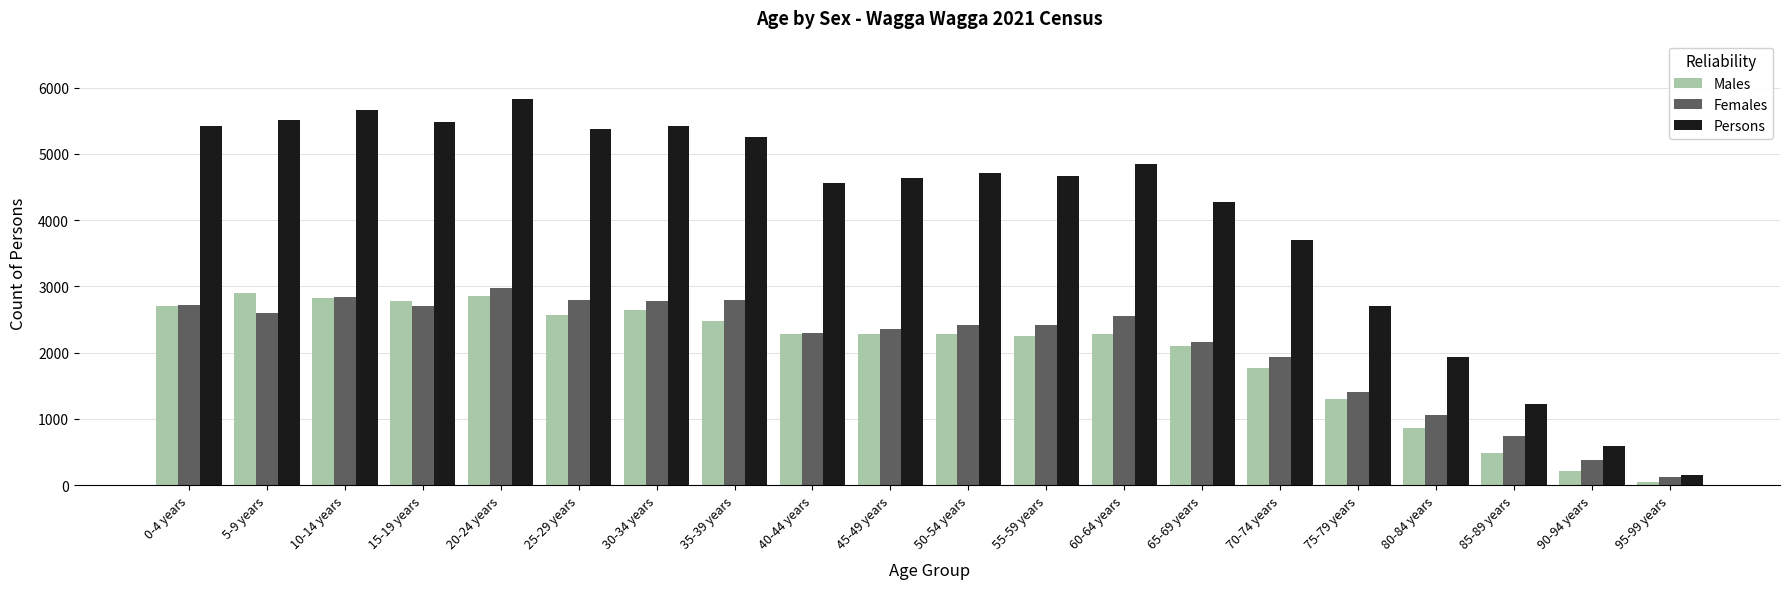

What is the label of the 19th bar from the left?

90-94 years